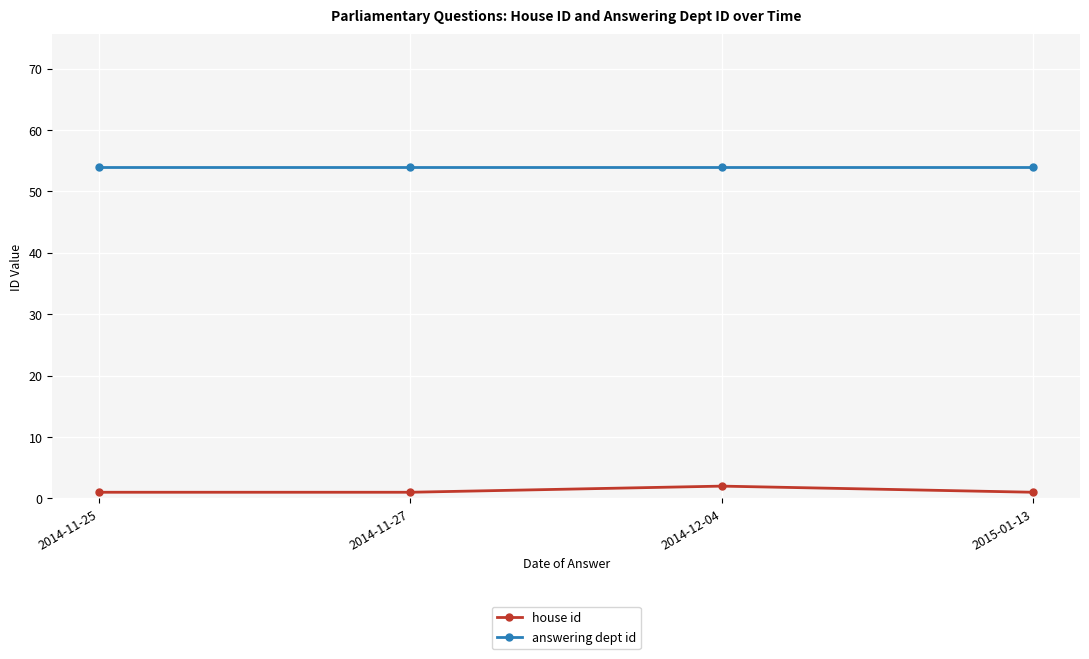

Does the chart have visible grid lines?

Yes